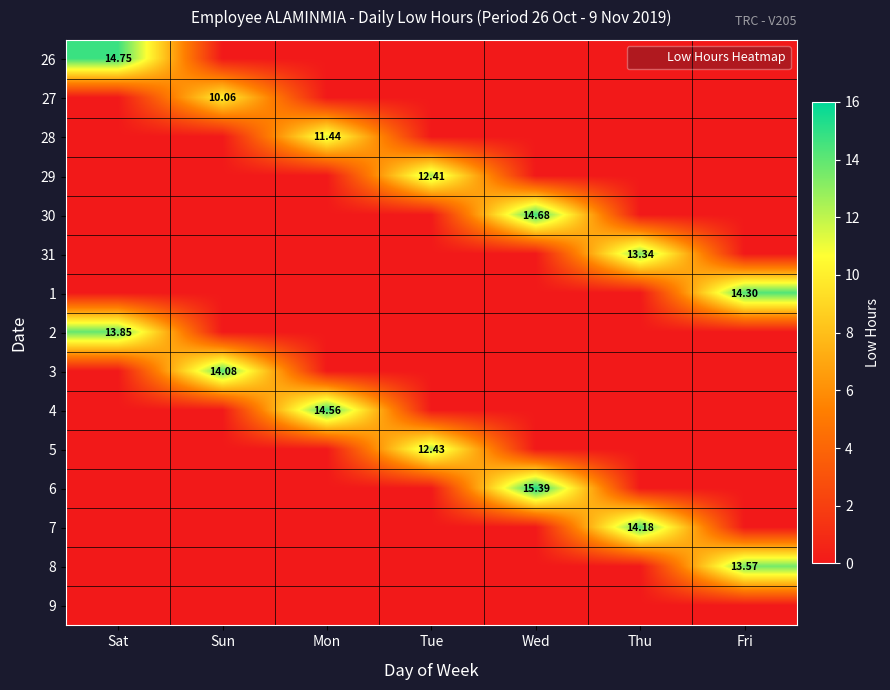

Which category has the highest value in the 28 series?

Mon